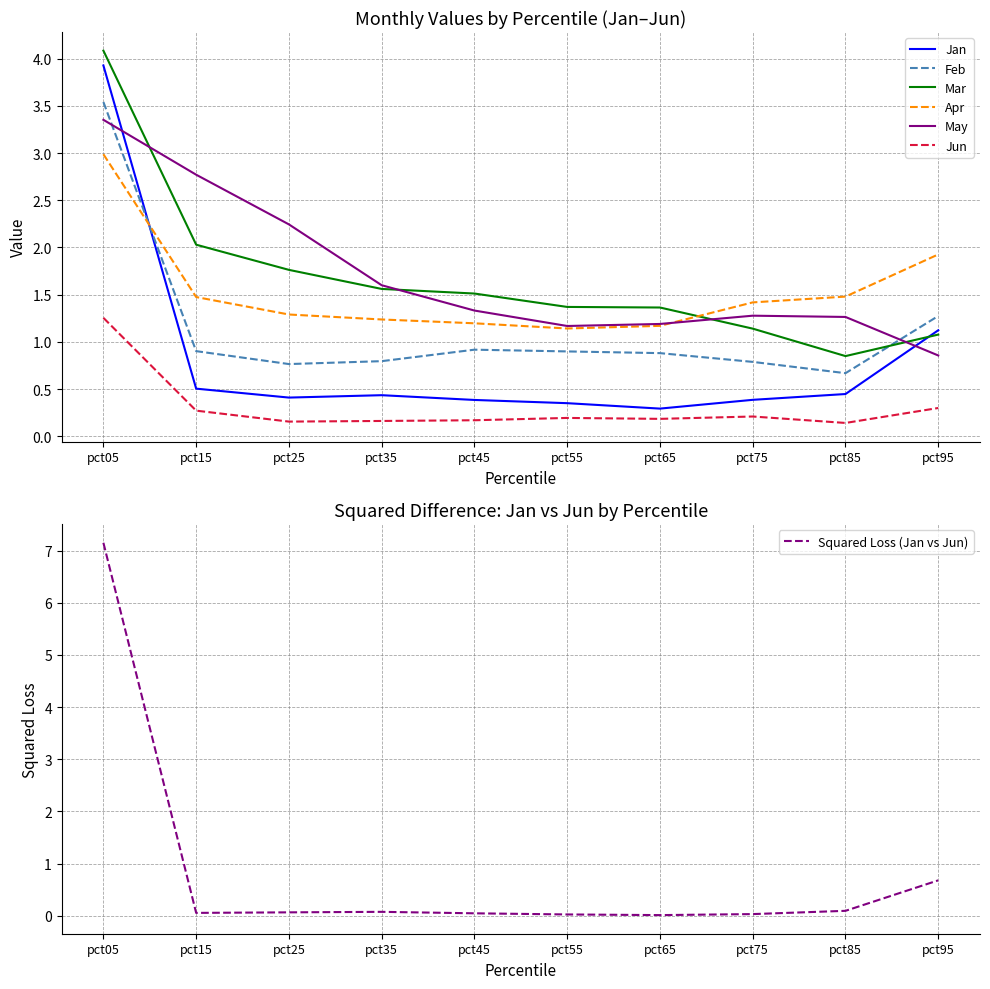

Reading left to right, transcribe all the data shown in this chart.

Jan: pct05=3.9	pct15=0.5	pct25=0.4	pct35=0.4	pct45=0.4	pct55=0.4	pct65=0.3	pct75=0.4	pct85=0.4	pct95=1.1
Feb: pct05=3.5	pct15=0.9	pct25=0.8	pct35=0.8	pct45=0.9	pct55=0.9	pct65=0.9	pct75=0.8	pct85=0.7	pct95=1.3
Mar: pct05=4.1	pct15=2.0	pct25=1.8	pct35=1.6	pct45=1.5	pct55=1.4	pct65=1.4	pct75=1.1	pct85=0.8	pct95=1.1
Apr: pct05=3.0	pct15=1.5	pct25=1.3	pct35=1.2	pct45=1.2	pct55=1.1	pct65=1.2	pct75=1.4	pct85=1.5	pct95=1.9
May: pct05=3.4	pct15=2.8	pct25=2.2	pct35=1.6	pct45=1.3	pct55=1.2	pct65=1.2	pct75=1.3	pct85=1.3	pct95=0.9
Jun: pct05=1.3	pct15=0.3	pct25=0.2	pct35=0.2	pct45=0.2	pct55=0.2	pct65=0.2	pct75=0.2	pct85=0.1	pct95=0.3